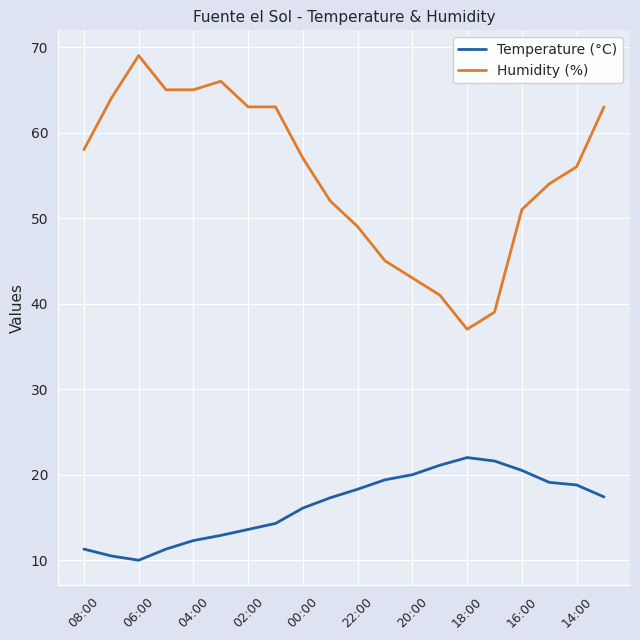

How many lines are shown in the chart?

2